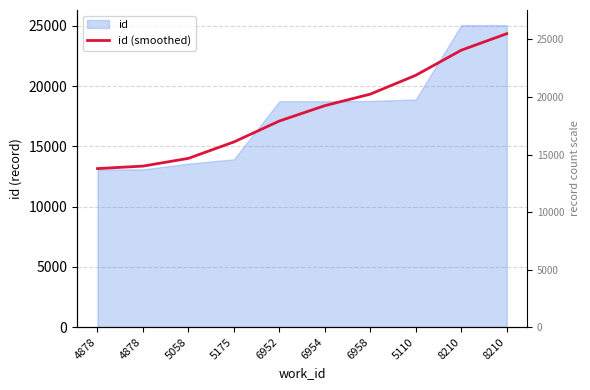

What is the label of the 8th point from the right?

5058